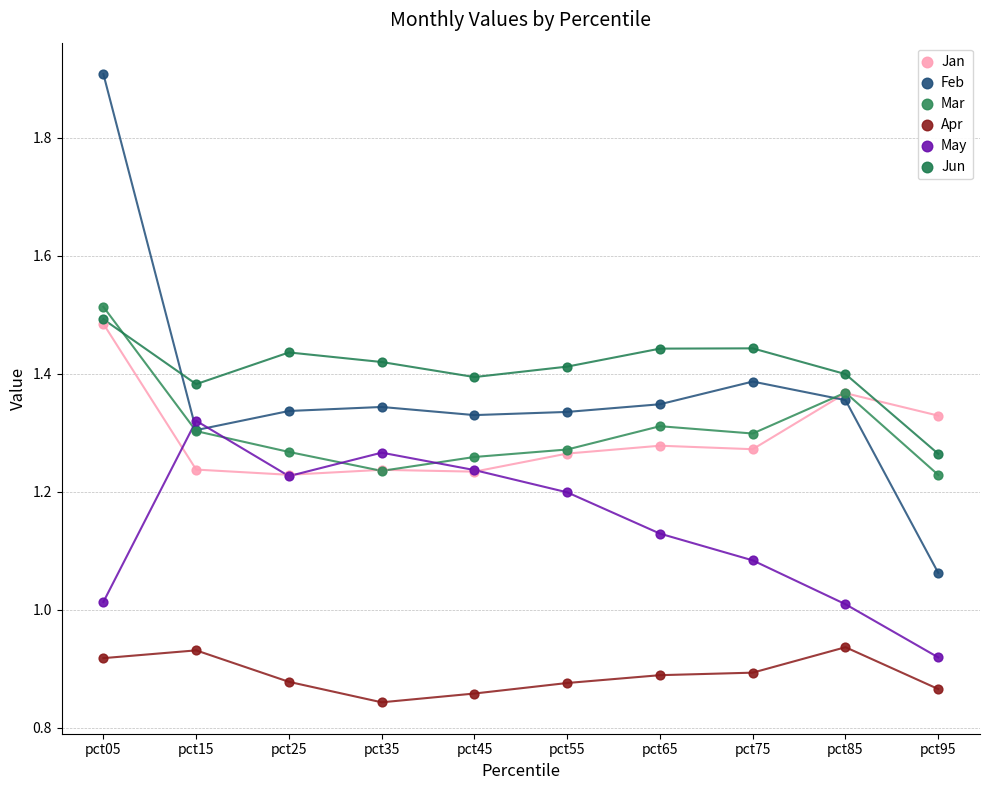

What are all the series names shown in the legend?

Jan, Feb, Mar, Apr, May, Jun